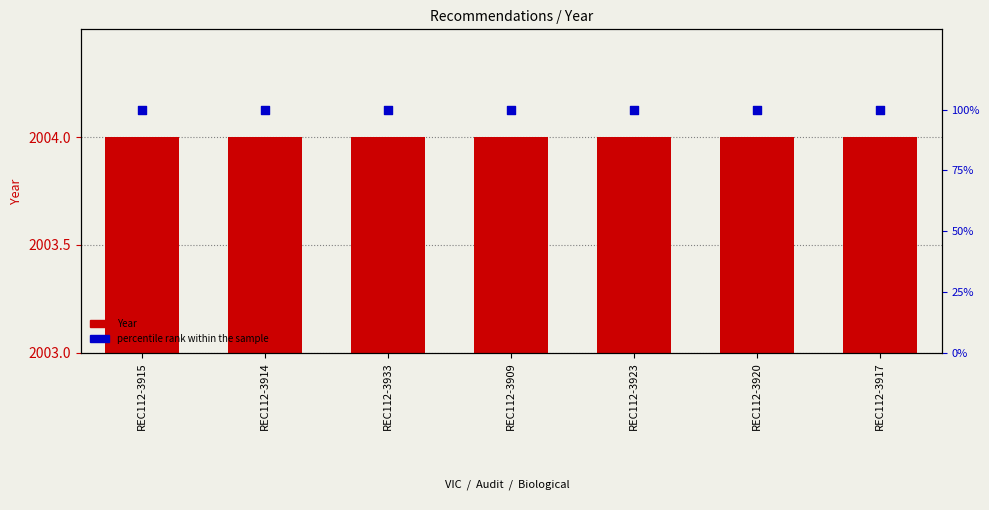

Which series has the widest spread of Y values?

Year